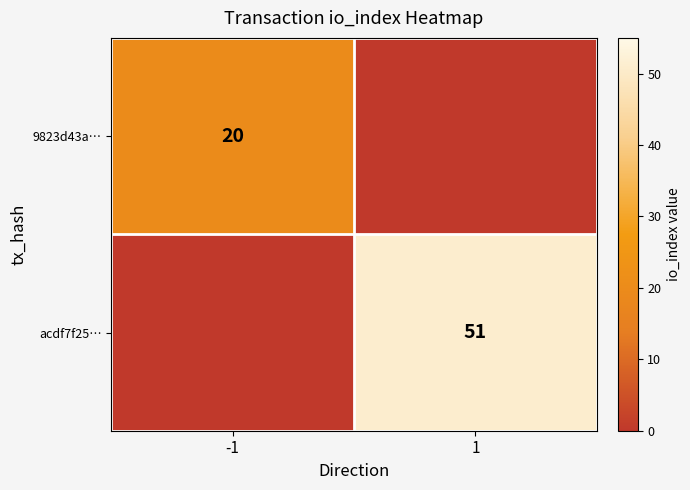

The acdf7f25… series shows 51 at 1. True or false?

True